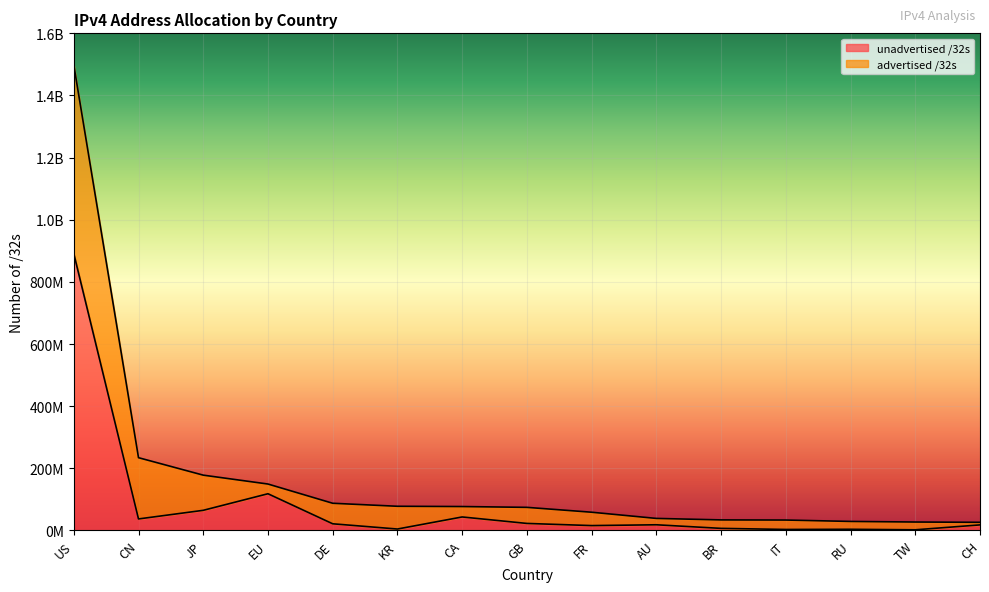

What is the label of the 13th point from the right?

JP